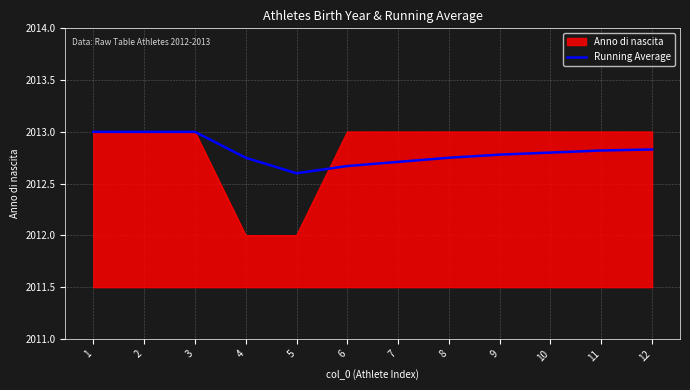

Which series has the widest spread of values?

Anno di nascita